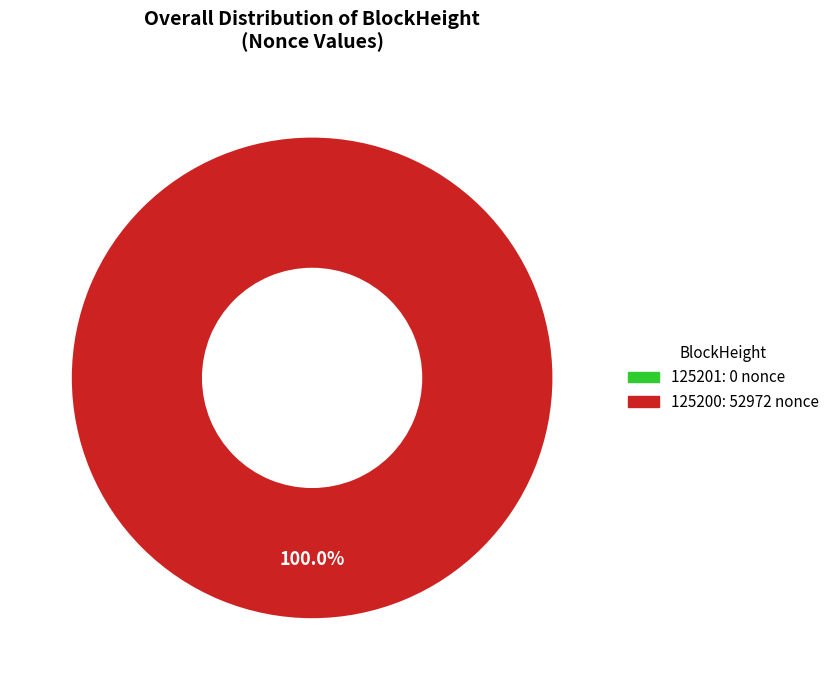

Between 125201 and 125200, which is larger?

125200